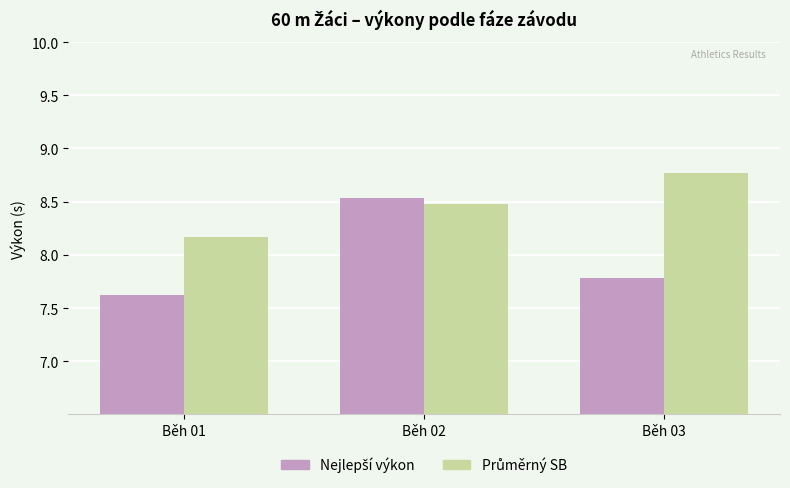

At how many categories does at least one series exceed 8?

3